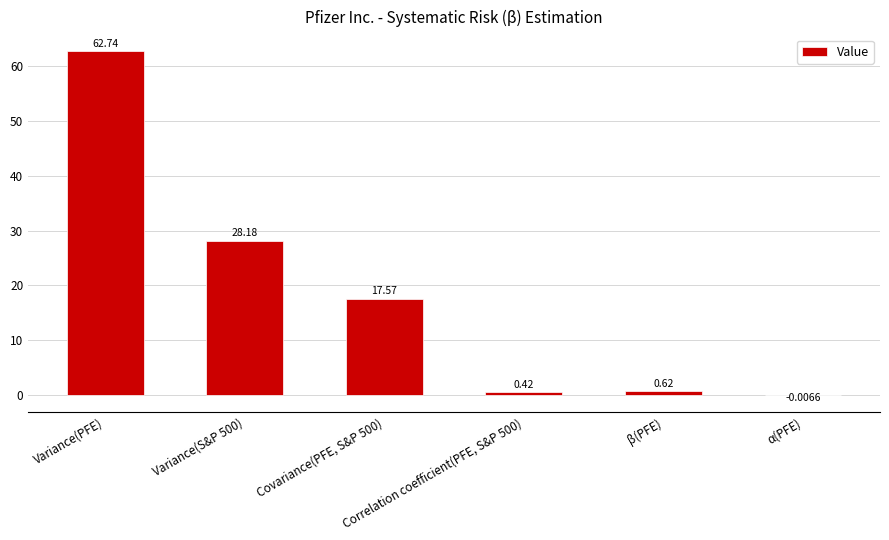

Where is the data nearest to the value 31?

Variance(S&P 500)